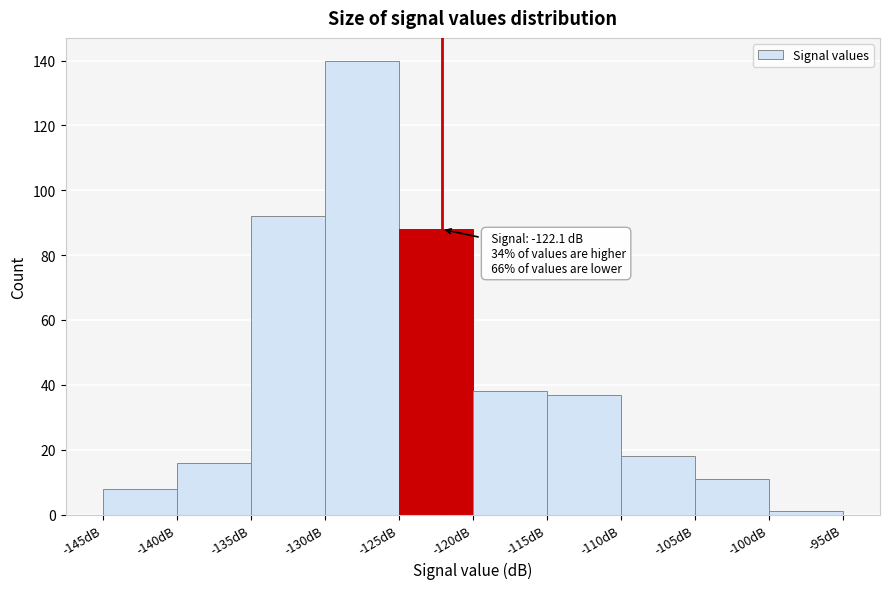

Over which range of the x-axis is the bar tallest?

-130 to -125